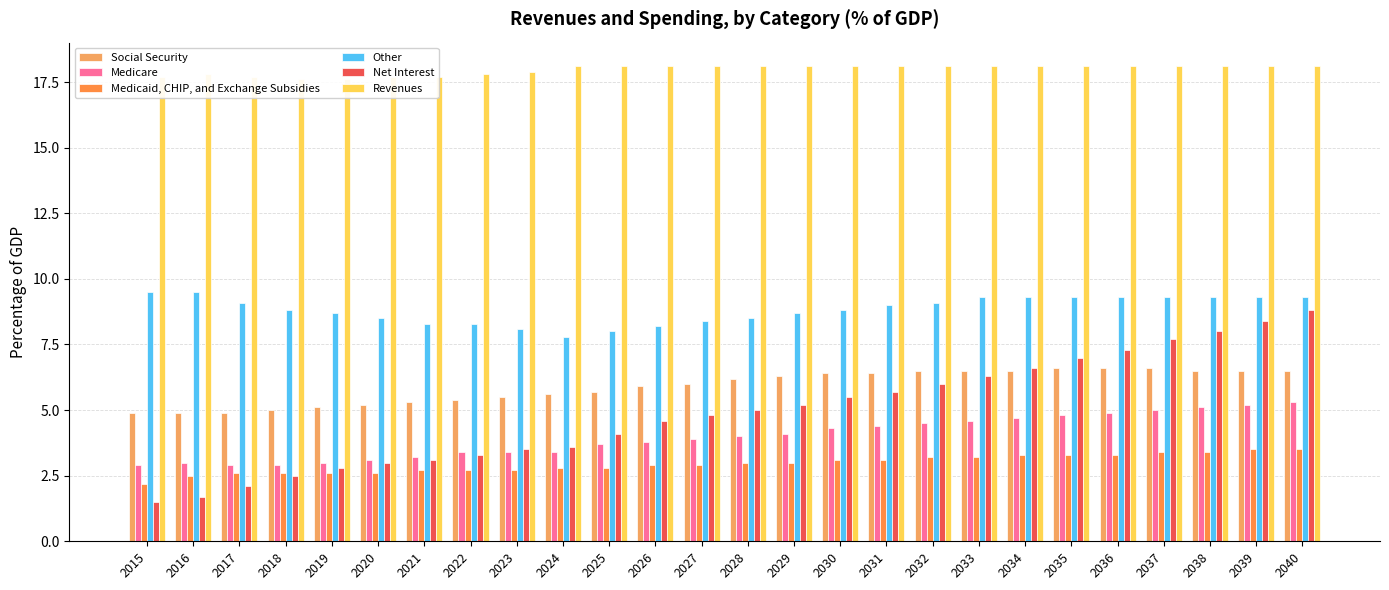

What is the sum of all Medicaid, CHIP, and Exchange Subsidies values?

76.9